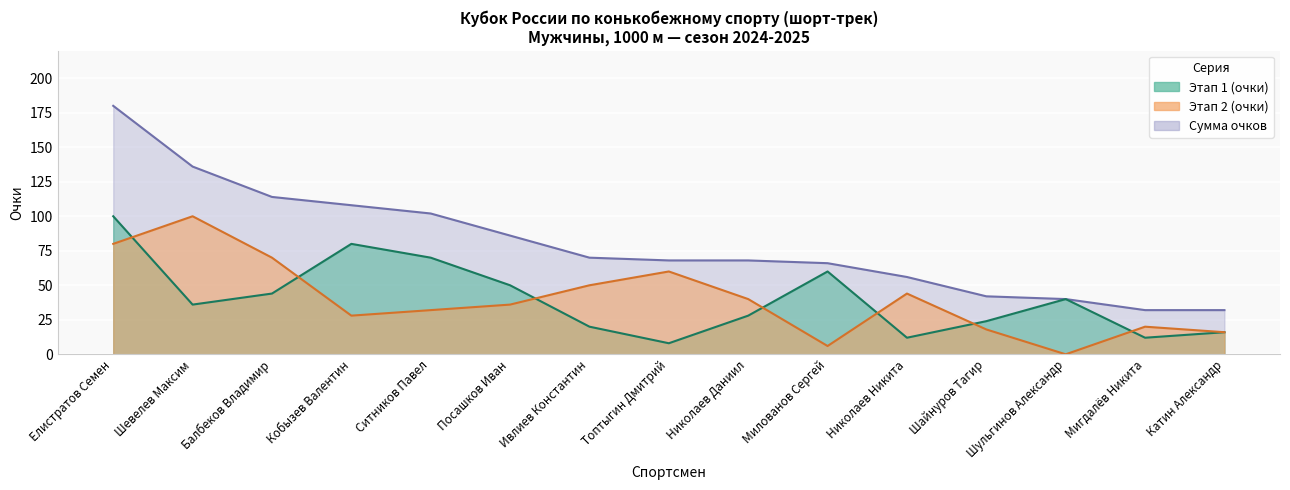

What is the sum of all Сумма очков values?

1200